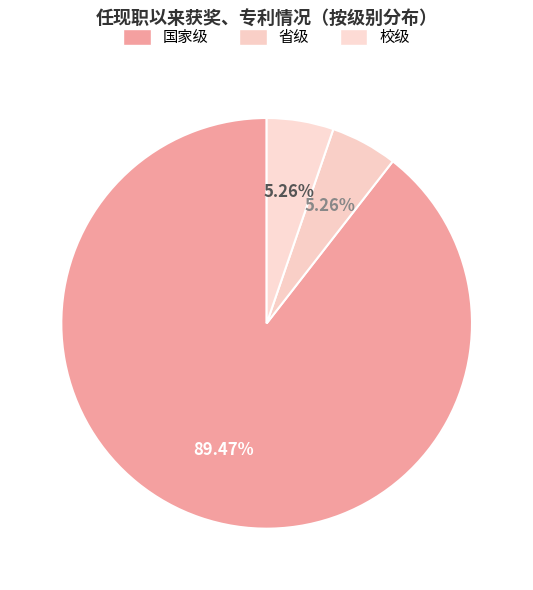

How many slices are in this pie chart?

3